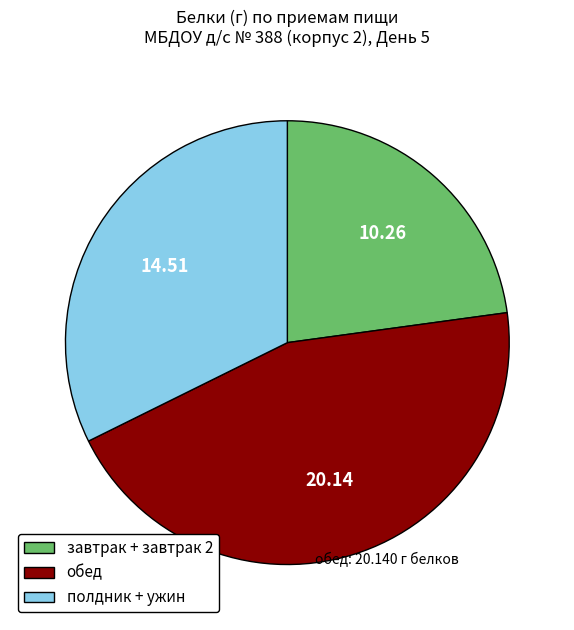

Rank the categories by value from highest to lowest.

обед, полдник + ужин, завтрак + завтрак 2